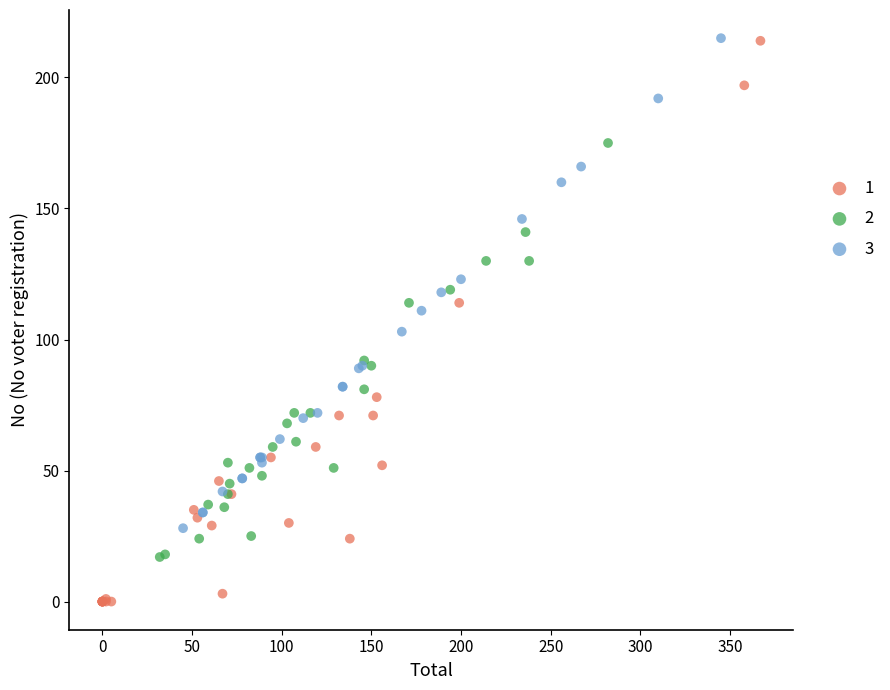

Which series reaches the minimum Y coordinate?

1